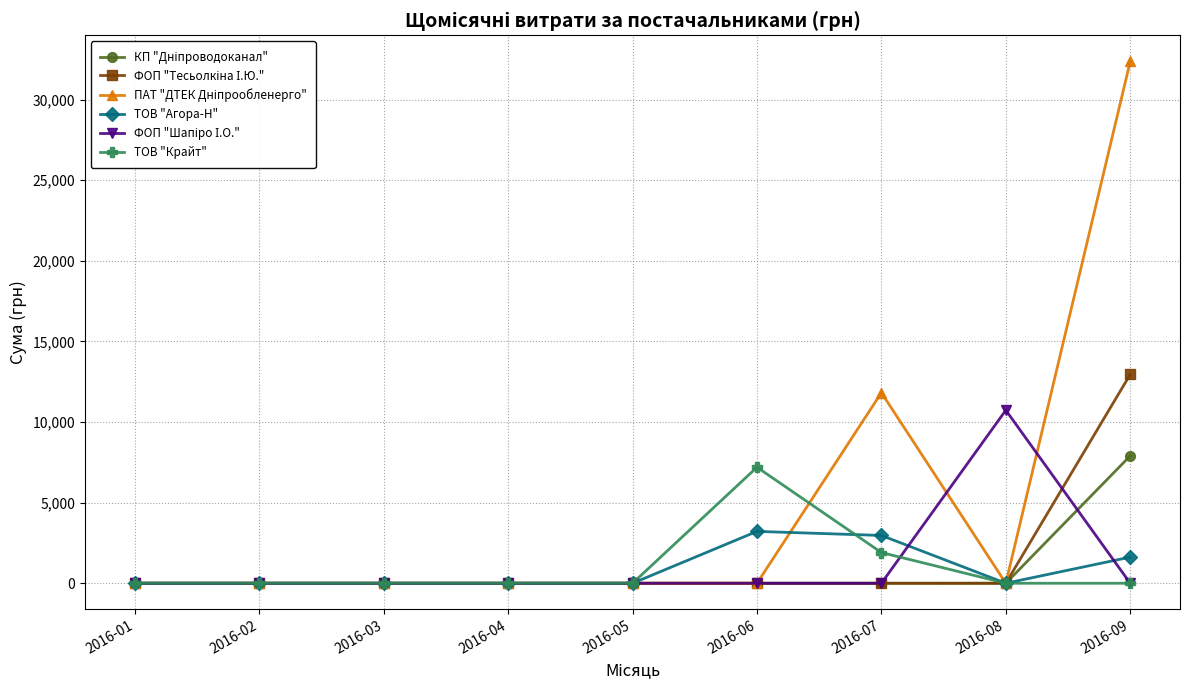

Which label corresponds to the largest value in the chart?

2016-09